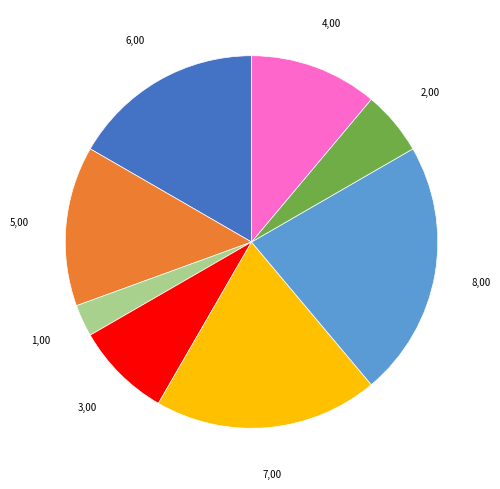

Does any single category account for the majority?

No